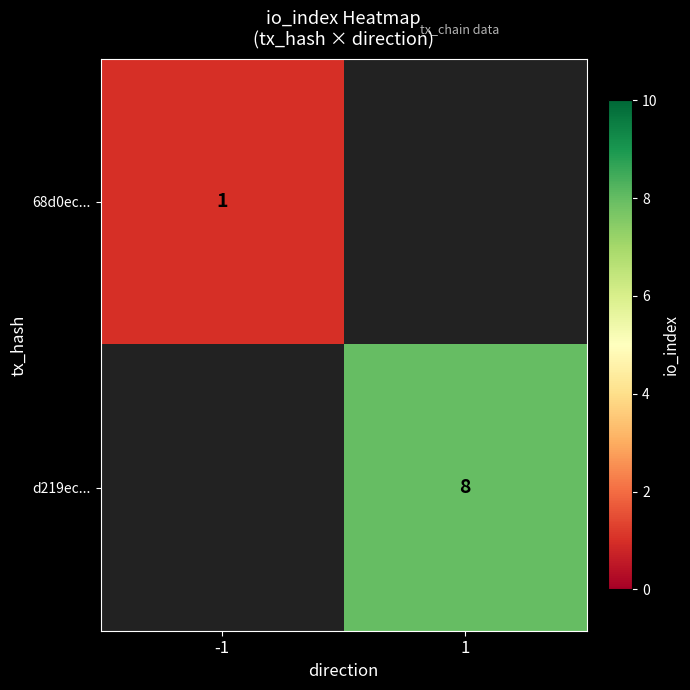

At how many categories does at least one series exceed 7?

1